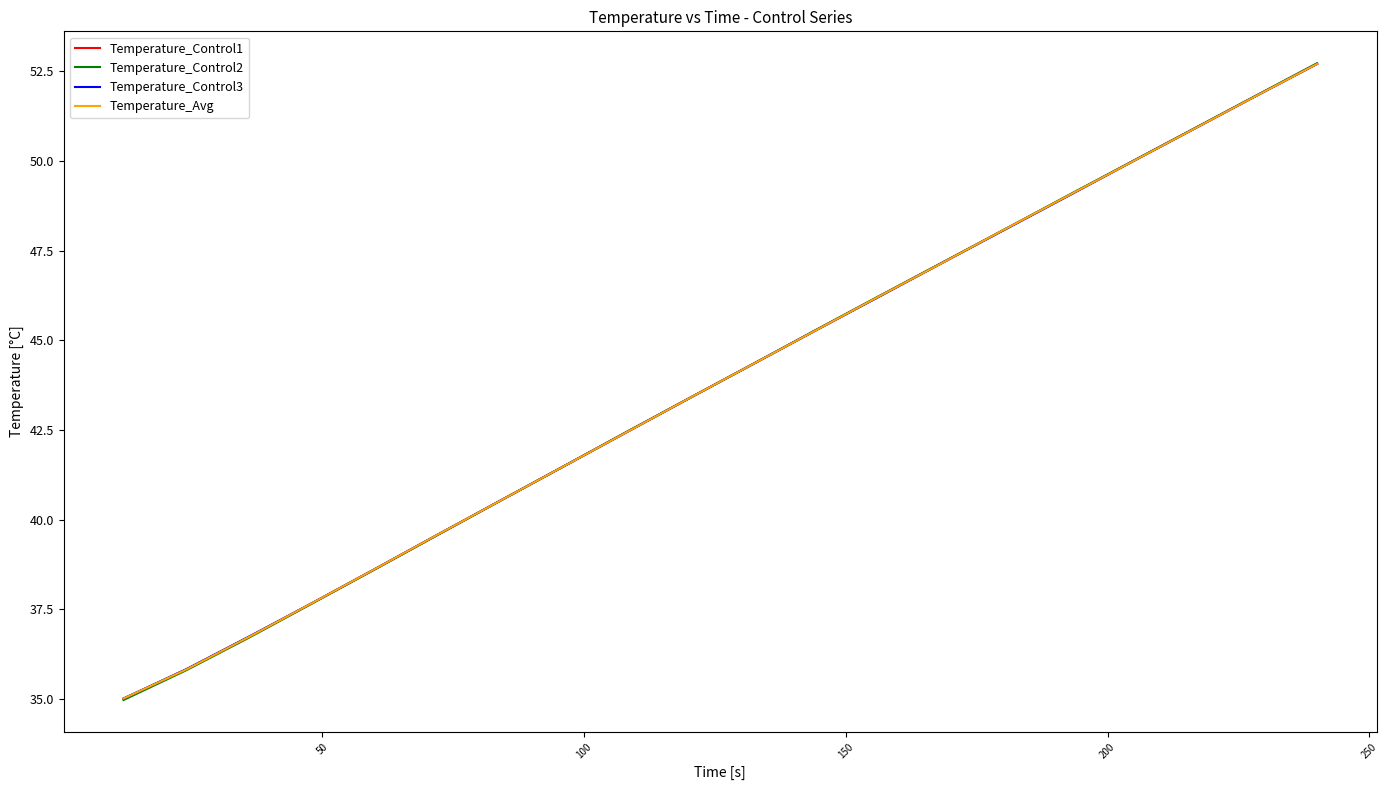

Is this an area chart (filled region under the line)?

No